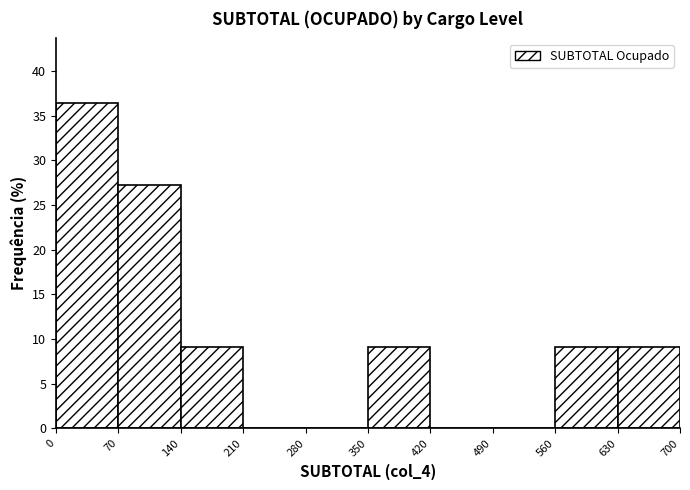

What is the height of the bar covering 140 to 210 on the x-axis? The values are not printed on the chart, so give them approximately, as read against the axis.

9.0